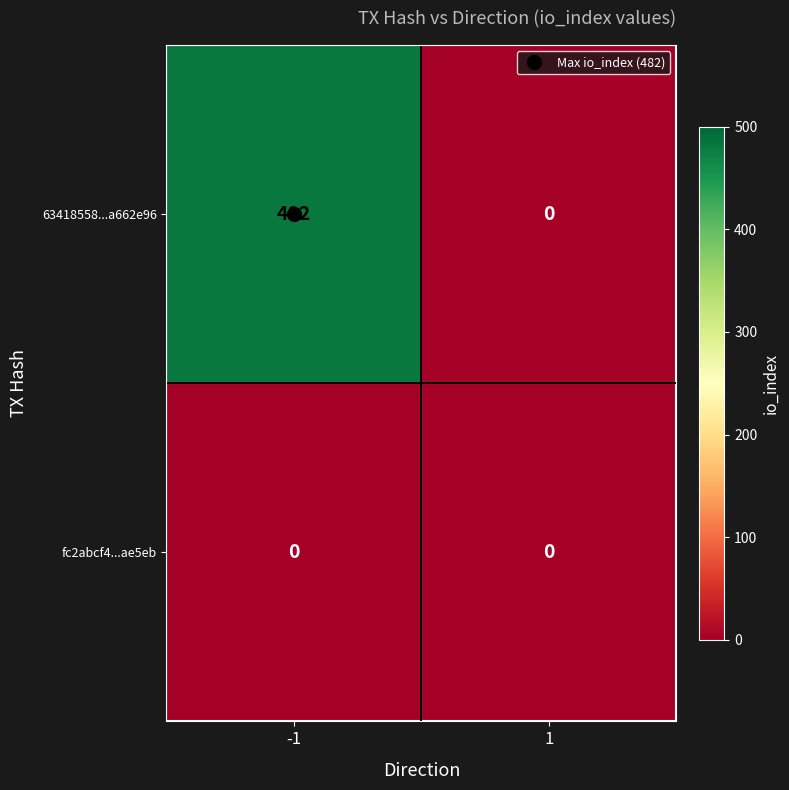

The 63418558...a662e96 series shows 745 at -1. True or false?

False